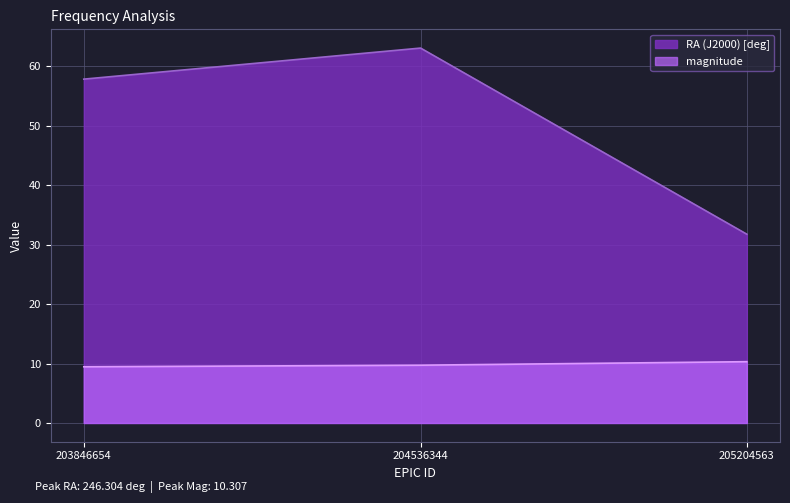

Rank the categories by RA (J2000) [deg] value from lowest to highest.

205204563, 203846654, 204536344